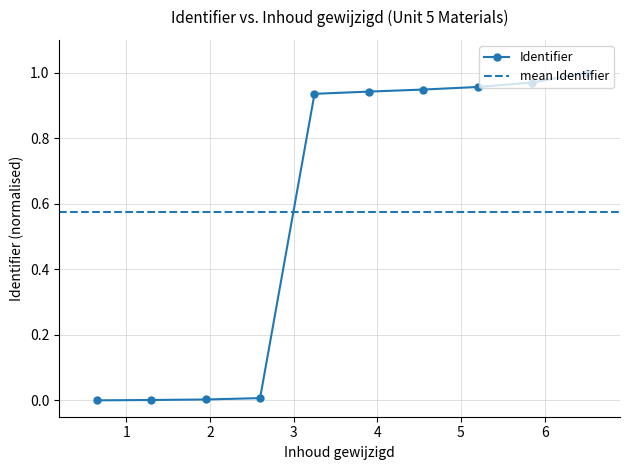

What is the greatest value displayed?

1.0